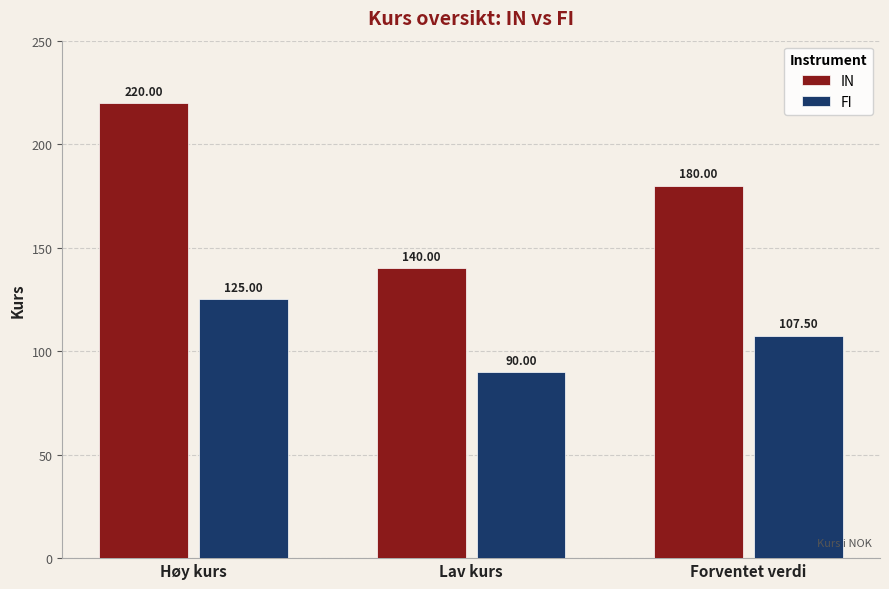

Rank the series at Lav kurs from highest to lowest value.

IN, FI